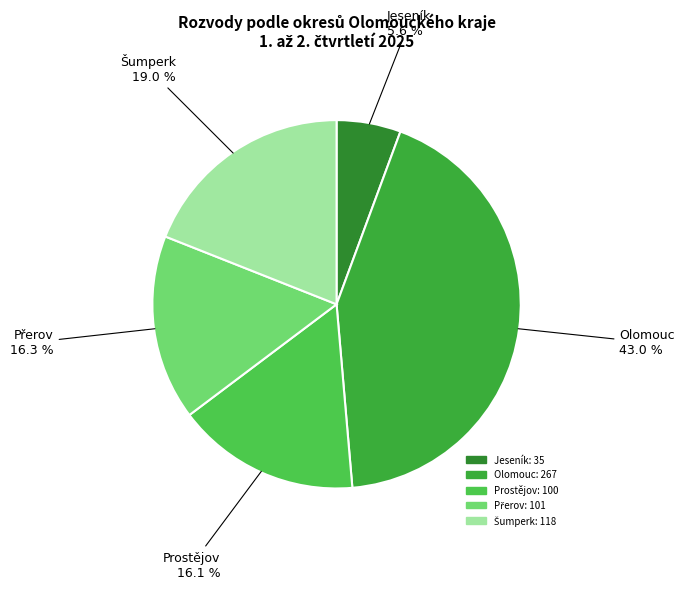

How many segments does this pie chart have?

5